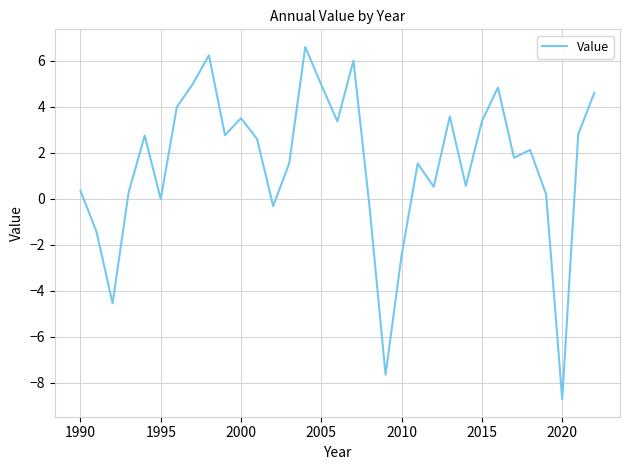

What is the difference between the maximum and minimum values?

15.3